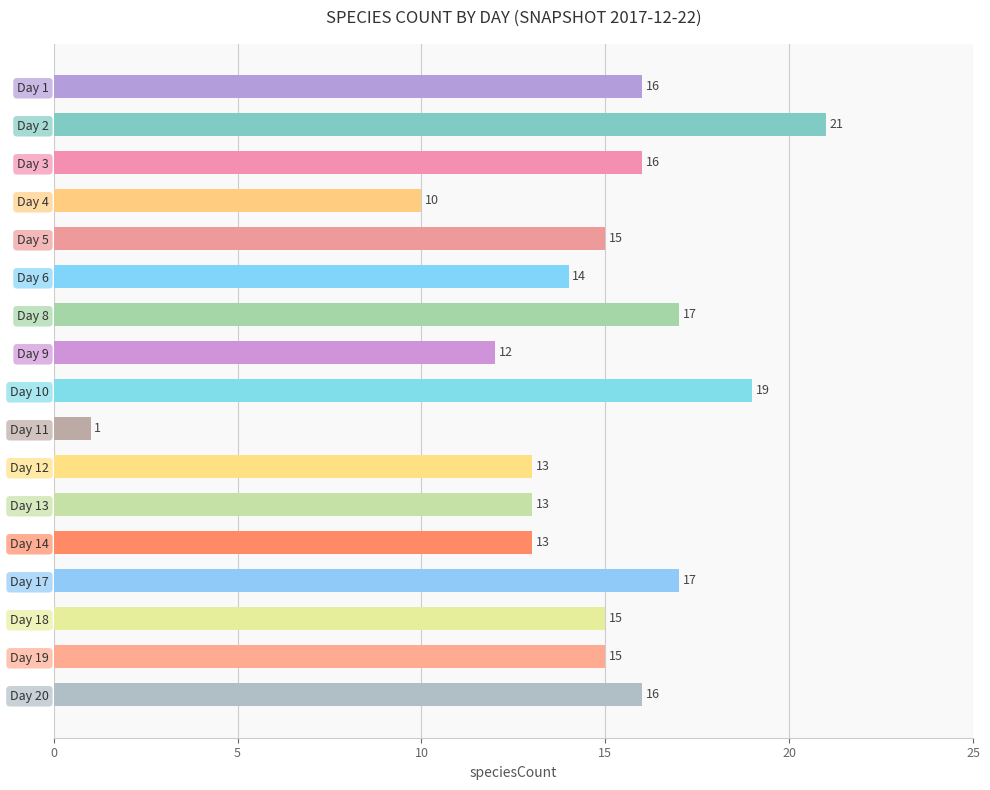

Reading top to bottom, transcribe all the data shown in this chart.

Day 1=16	Day 2=21	Day 3=16	Day 4=10	Day 5=15	Day 6=14	Day 8=17	Day 9=12	Day 10=19	Day 11=1	Day 12=13	Day 13=13	Day 14=13	Day 17=17	Day 18=15	Day 19=15	Day 20=16